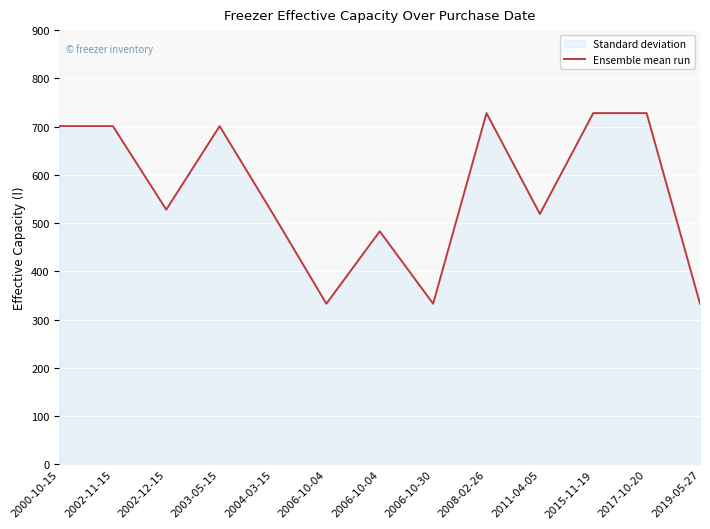

List the labels in order of value, smallest first.

2006-10-04, 2006-10-30, 2019-05-27, 2006-10-04, 2004-03-15, 2011-04-05, 2002-12-15, 2000-10-15, 2002-11-15, 2003-05-15, 2008-02-26, 2015-11-19, 2017-10-20